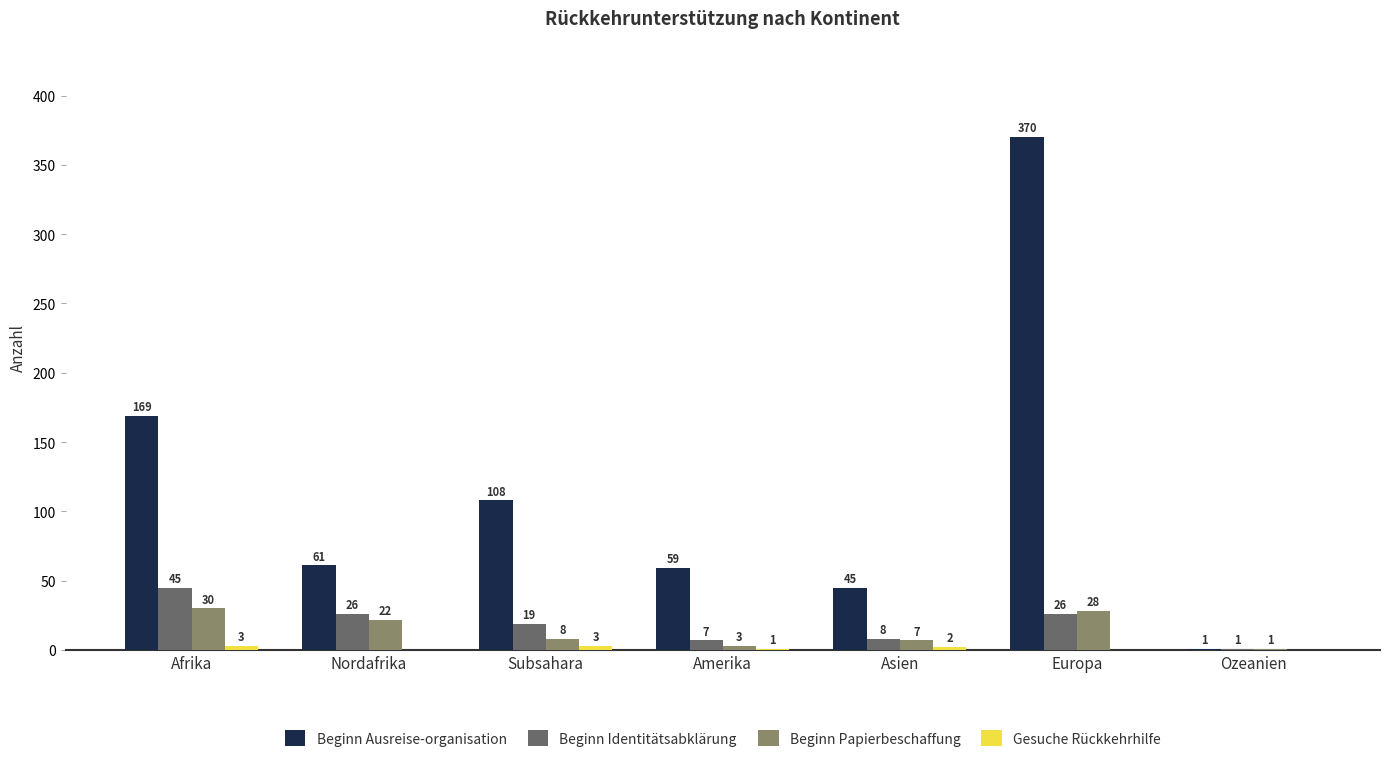

What is the total value across all series at Subsahara?

138